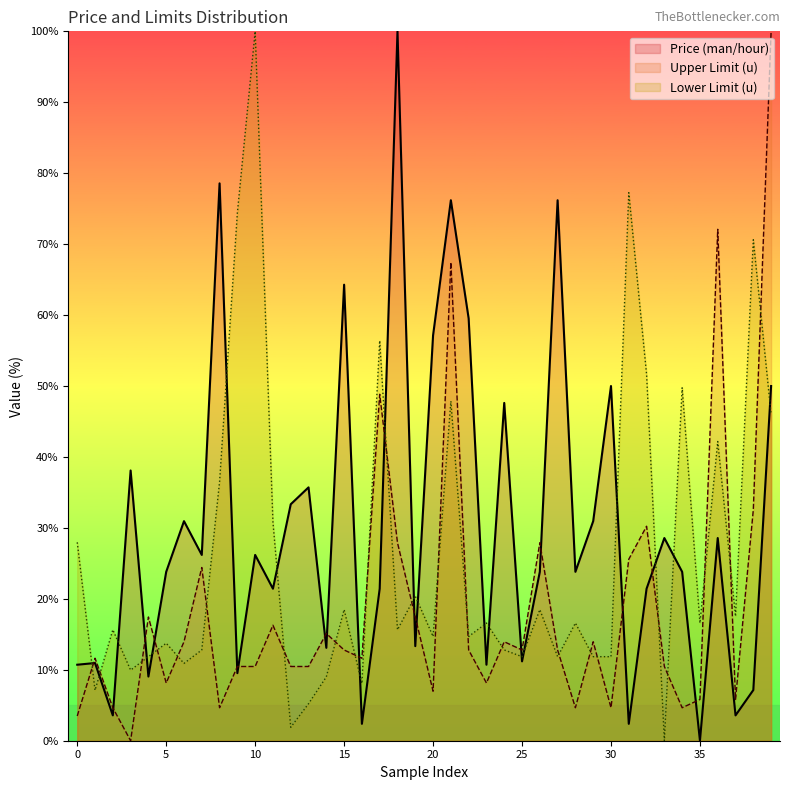

How many intersections are there between Price (man/hour) and Upper Limit (u)?

17